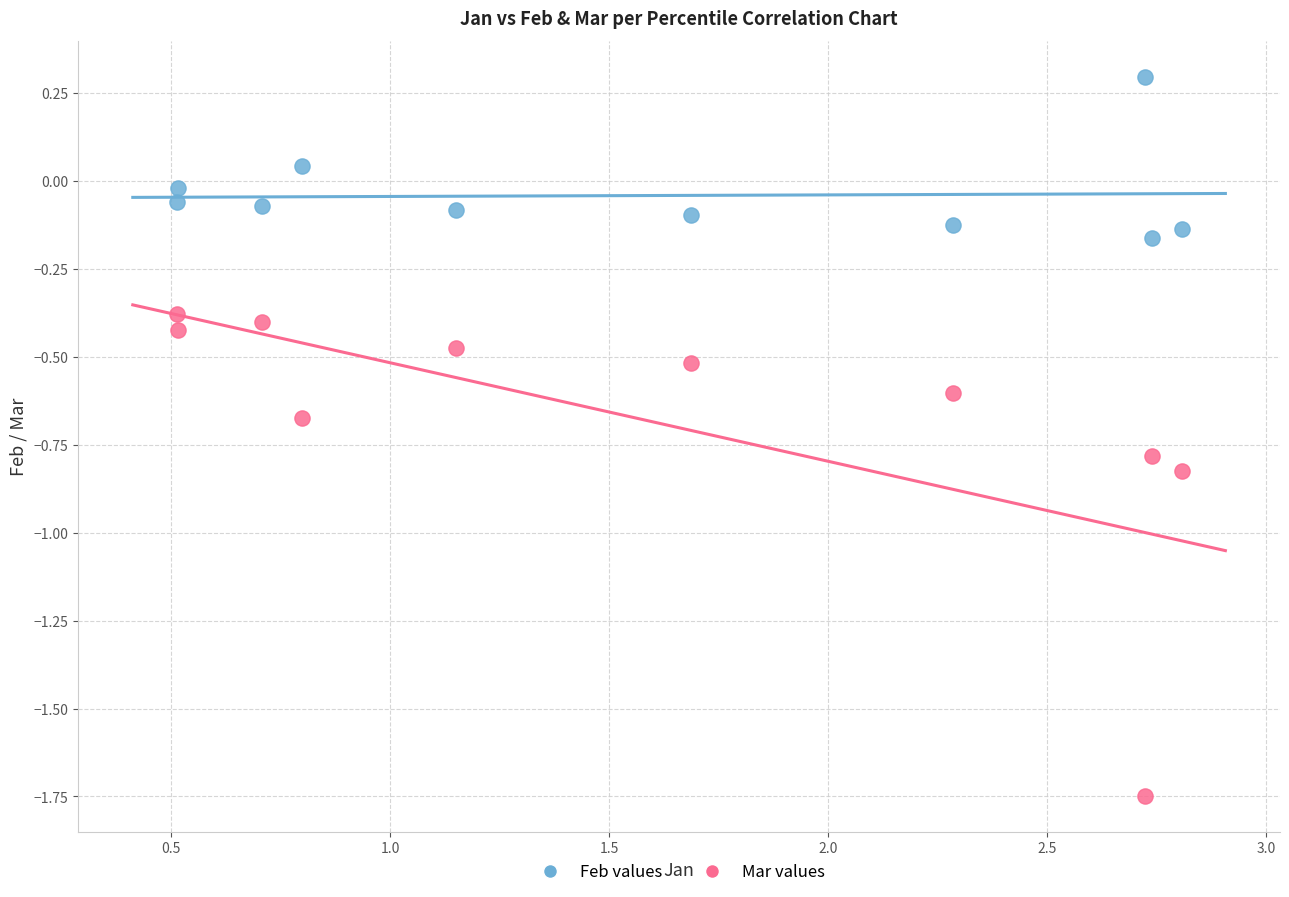

Which series contains the highest Y value?

Feb values